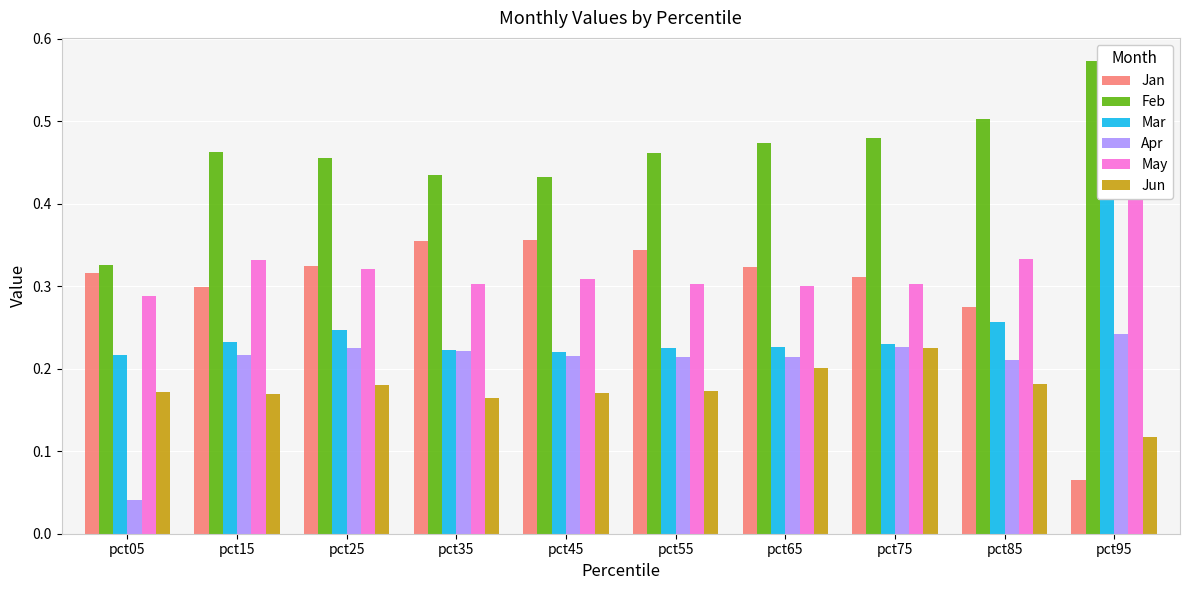

Reading right to left, extract all data points from this chart.

Jan: pct95=0.1	pct85=0.3	pct75=0.3	pct65=0.3	pct55=0.3	pct45=0.4	pct35=0.4	pct25=0.3	pct15=0.3	pct05=0.3
Feb: pct95=0.6	pct85=0.5	pct75=0.5	pct65=0.5	pct55=0.5	pct45=0.4	pct35=0.4	pct25=0.5	pct15=0.5	pct05=0.3
Mar: pct95=0.5	pct85=0.3	pct75=0.2	pct65=0.2	pct55=0.2	pct45=0.2	pct35=0.2	pct25=0.2	pct15=0.2	pct05=0.2
Apr: pct95=0.2	pct85=0.2	pct75=0.2	pct65=0.2	pct55=0.2	pct45=0.2	pct35=0.2	pct25=0.2	pct15=0.2	pct05=0.0
May: pct95=0.4	pct85=0.3	pct75=0.3	pct65=0.3	pct55=0.3	pct45=0.3	pct35=0.3	pct25=0.3	pct15=0.3	pct05=0.3
Jun: pct95=0.1	pct85=0.2	pct75=0.2	pct65=0.2	pct55=0.2	pct45=0.2	pct35=0.2	pct25=0.2	pct15=0.2	pct05=0.2